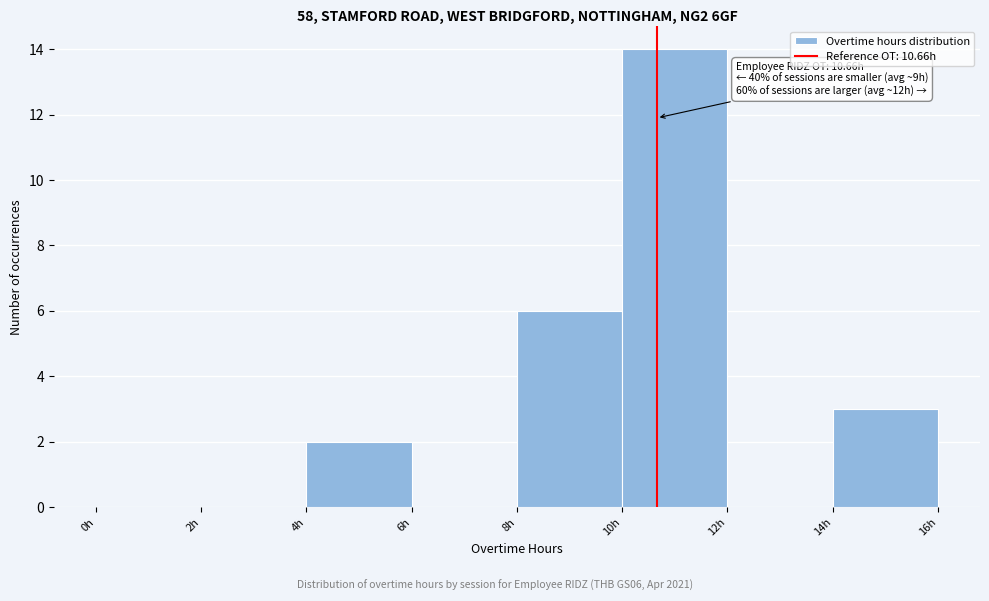

Over which range of the x-axis is the bar tallest?

10 to 12